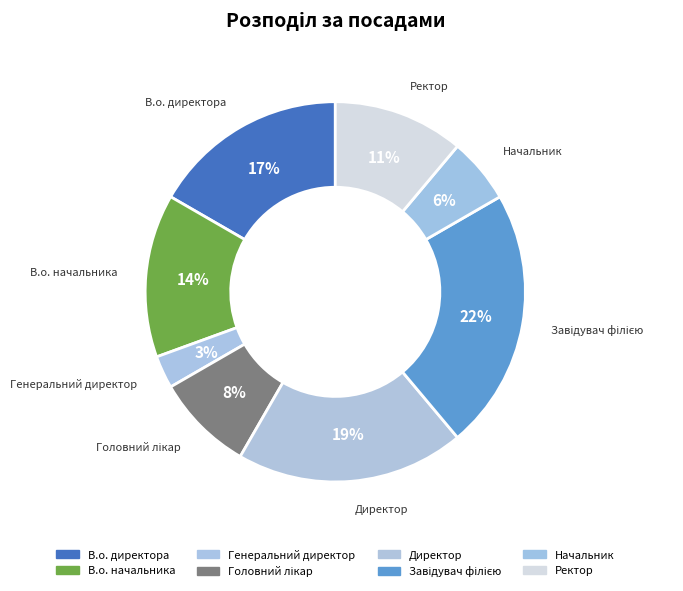

What is the smallest slice in the pie chart?

Генеральний директор